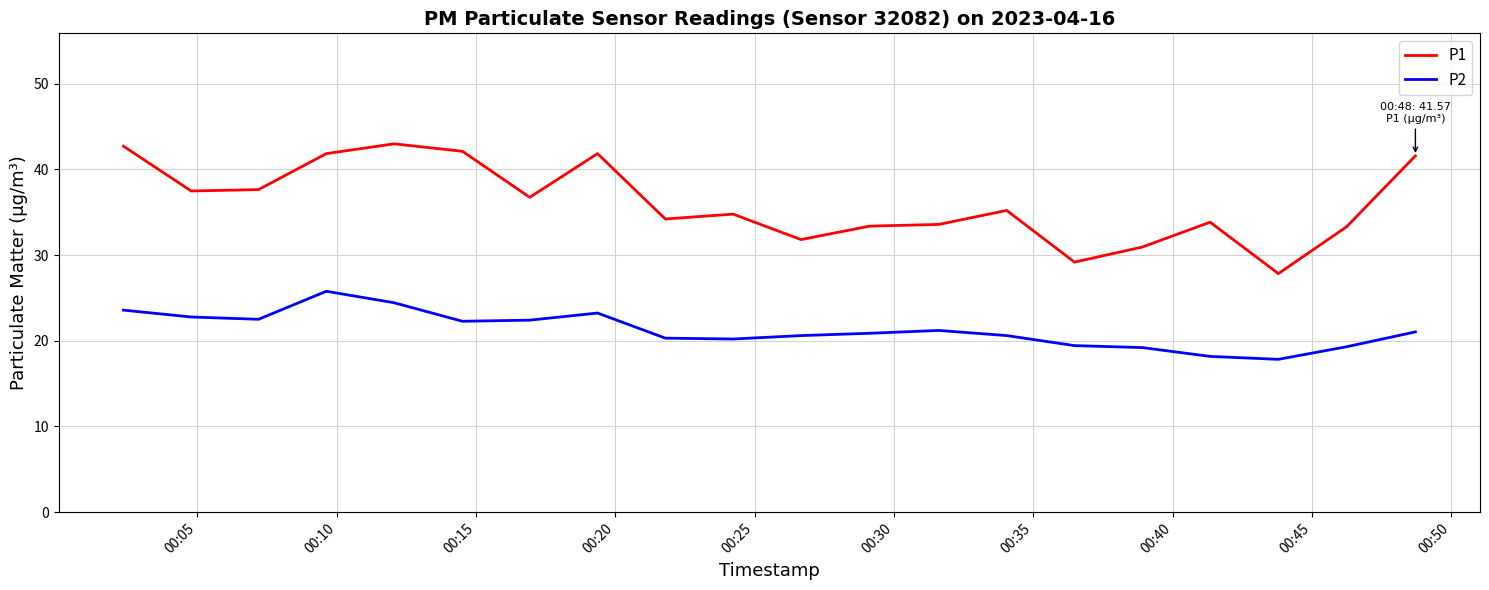

List the series in order of their overall mean, lowest first.

P2, P1